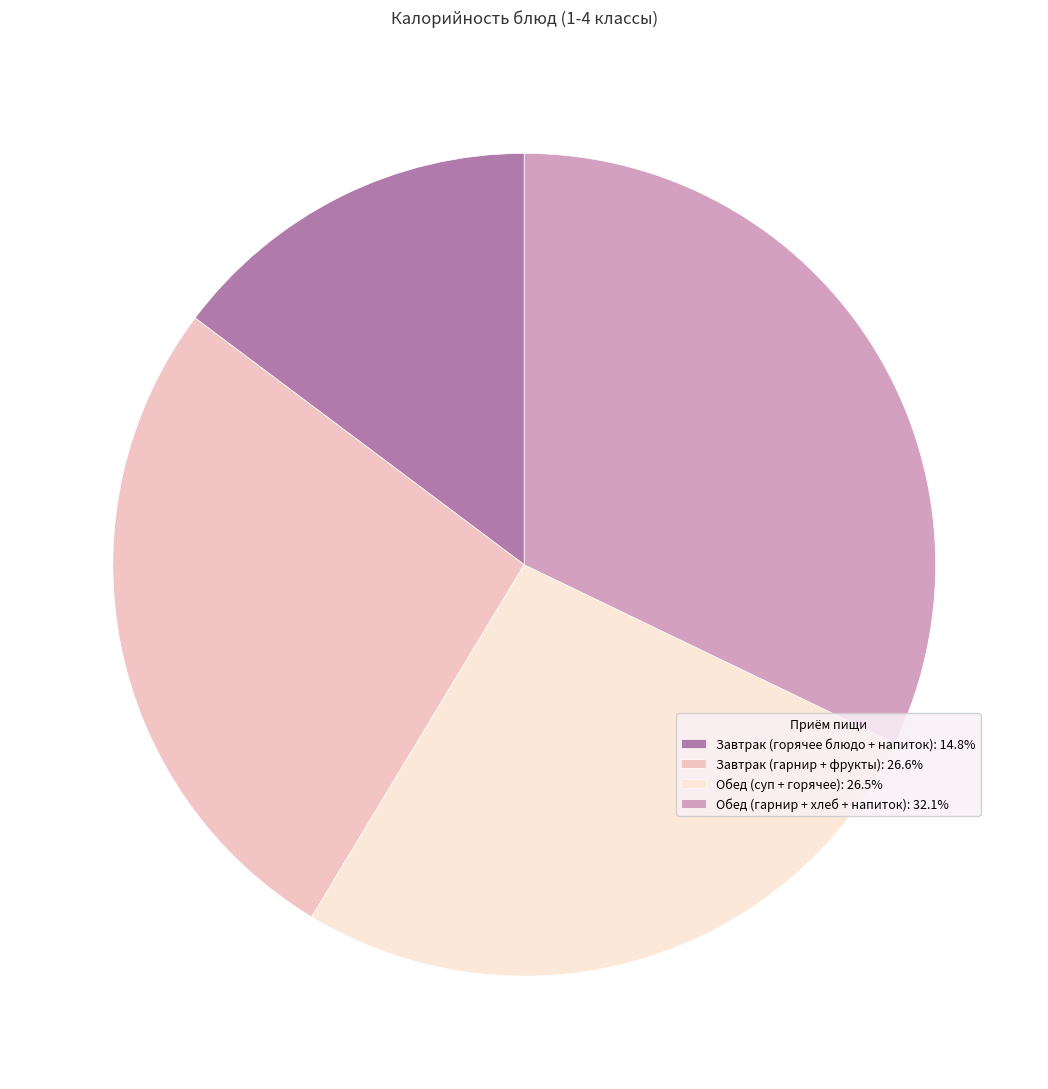

Combined, do Обед (суп + горячее): 26.5% and Завтрак (гарнир + фрукты): 26.6% account for over 50%?

Yes